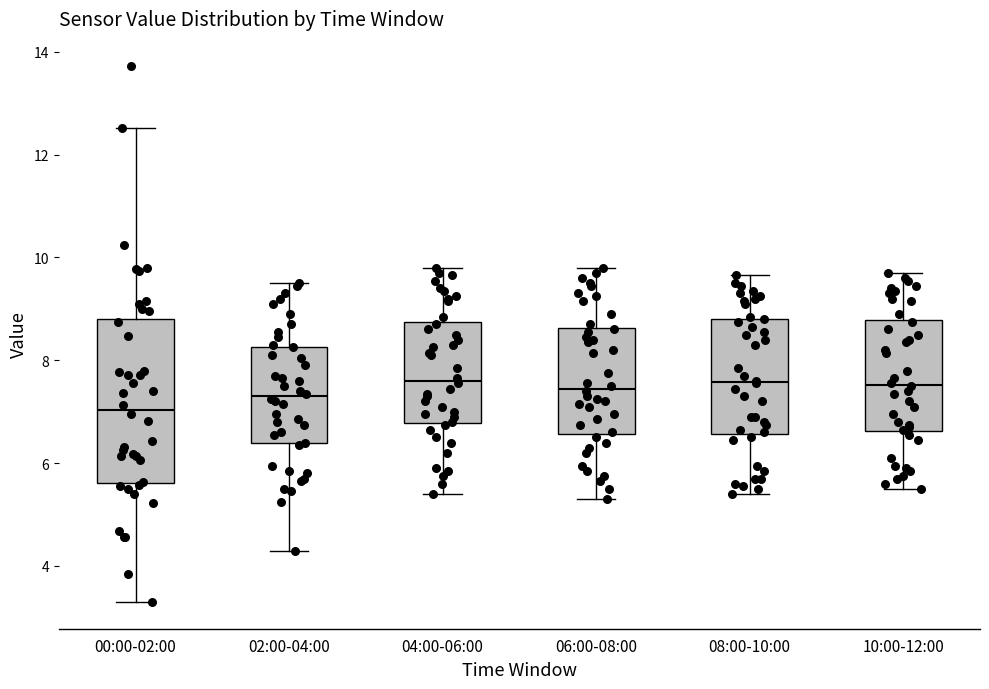

Where is the lower edge of the box for 06:00-08:00 on the y-axis? The values are not printed on the chart, so give them approximately, as read against the axis.

6.6